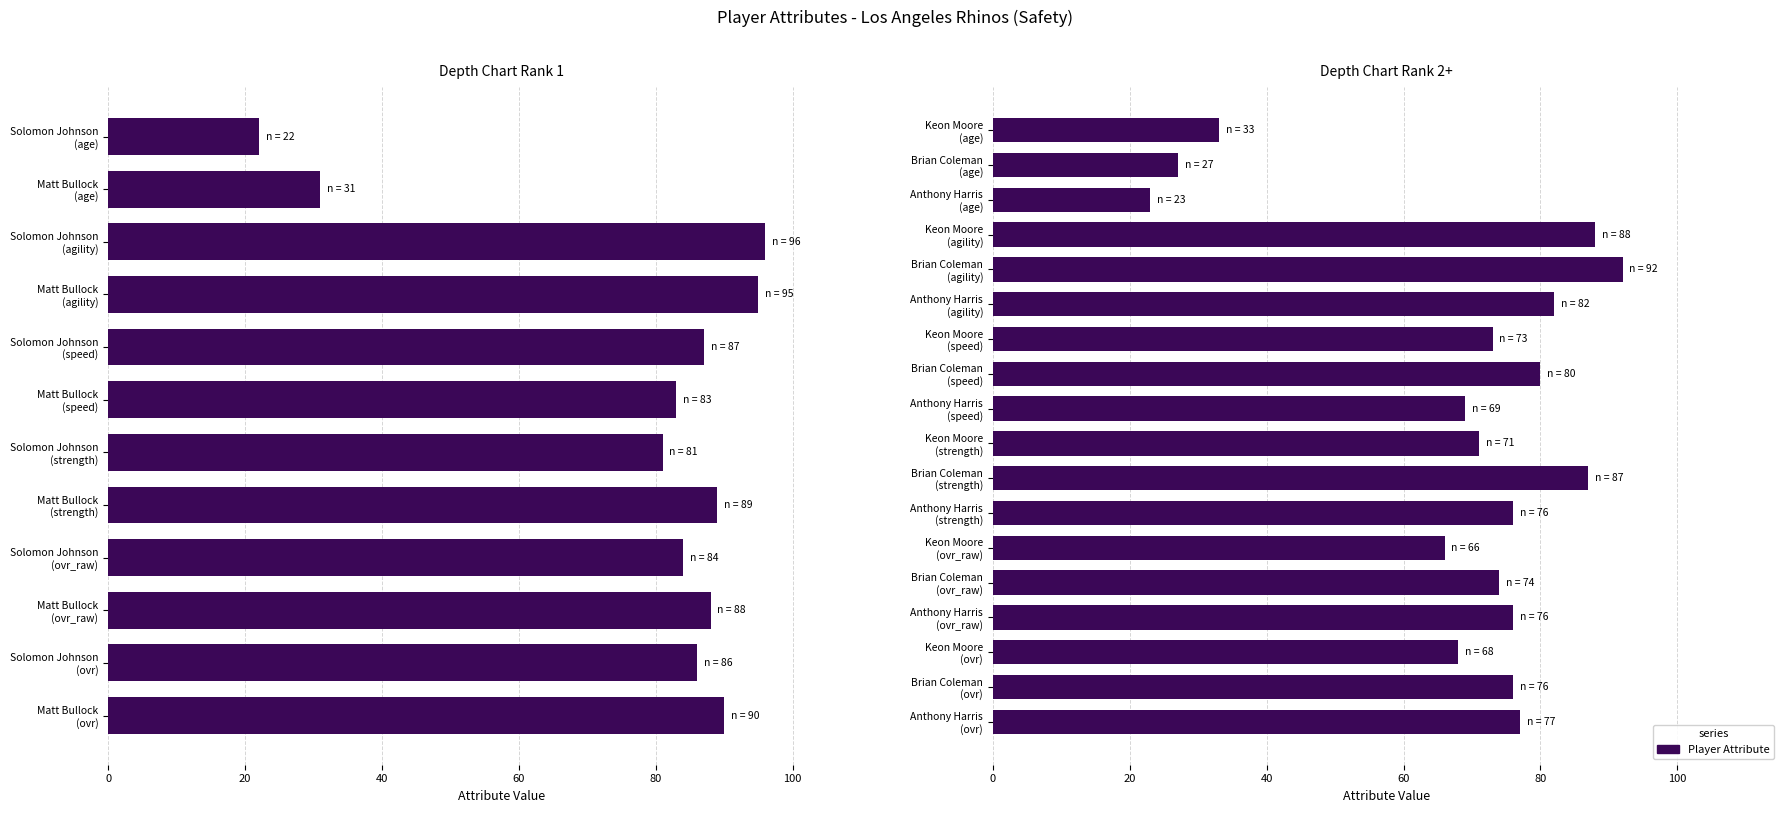

Does the chart contain stacked bars?

No